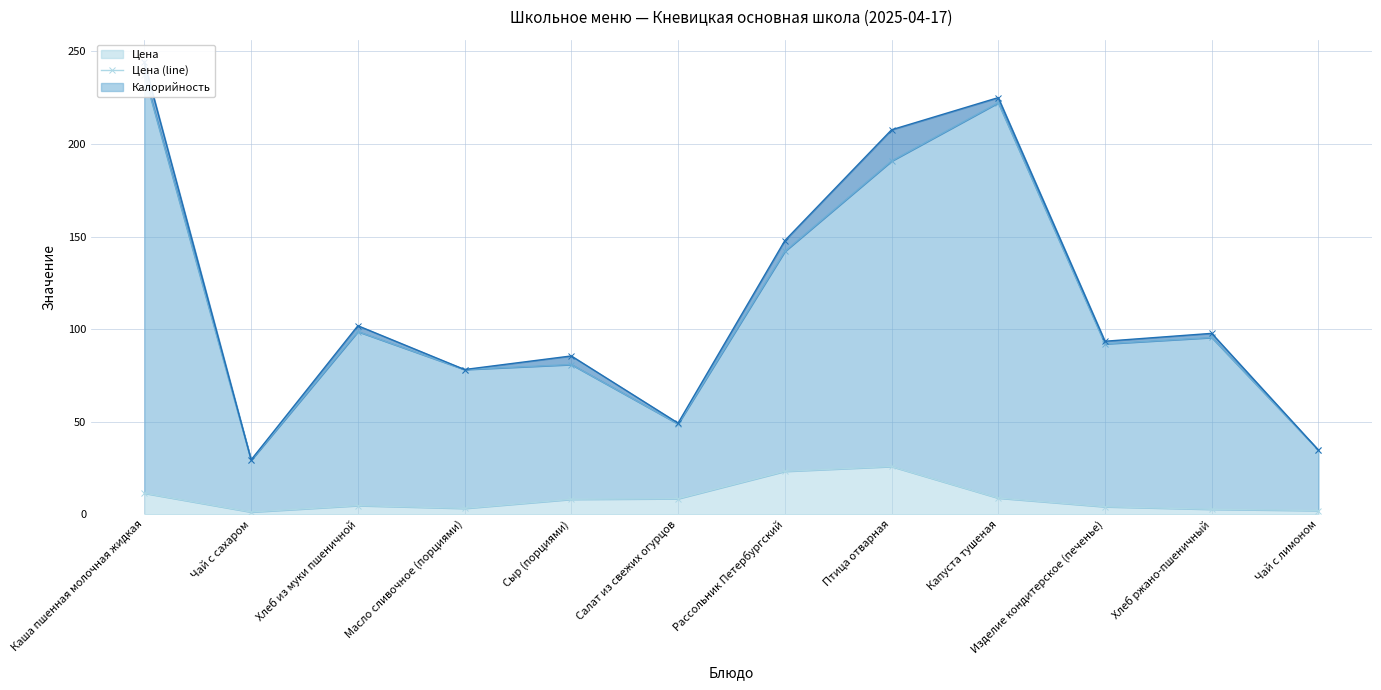

The Цена series shows 9.5 at Рассольник Петербургский. True or false?

False